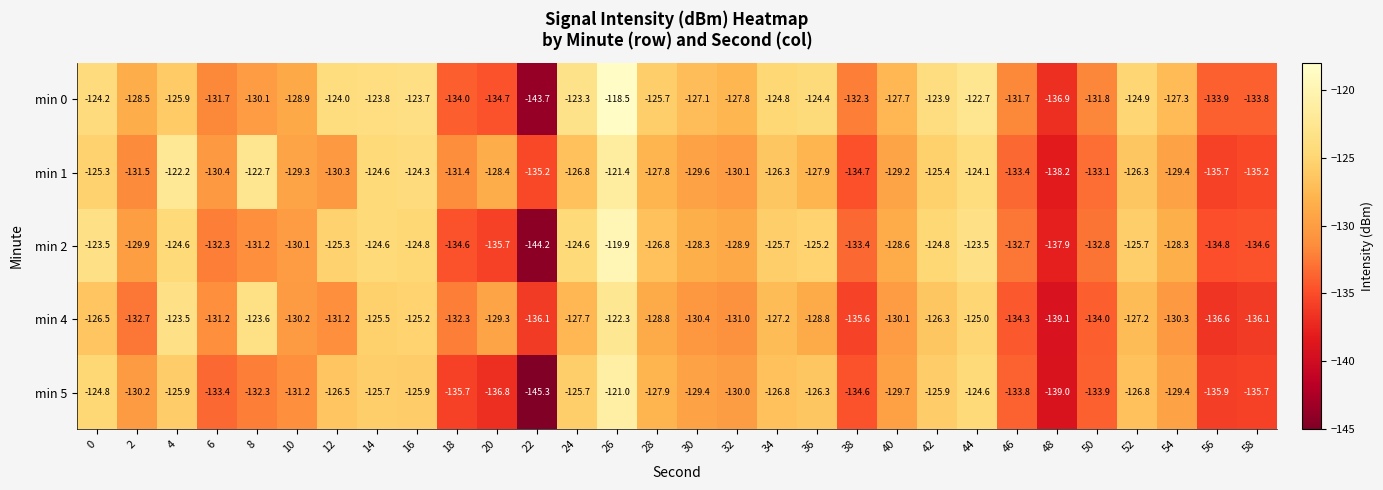

What is the average value of the min 1 series?

-129.0